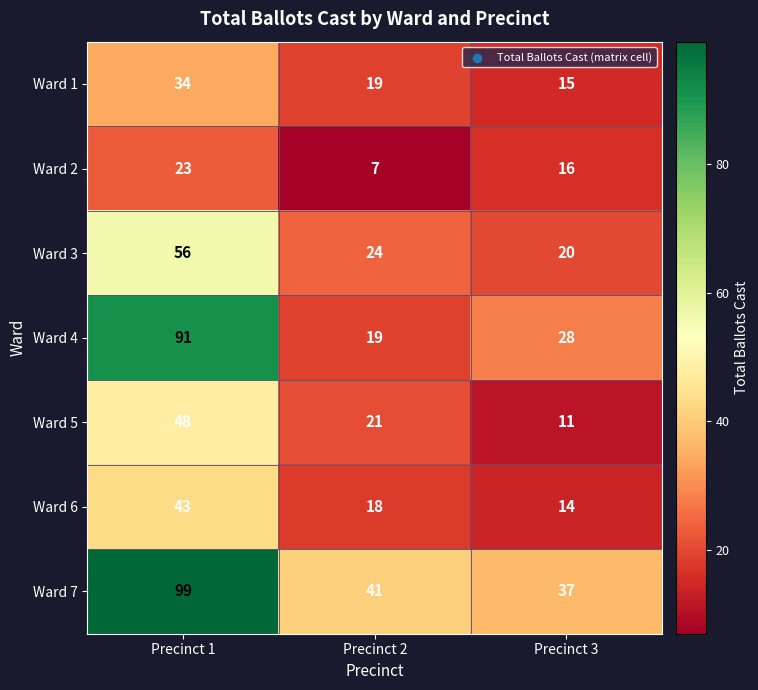

What is the average value of the Ward 2 series?

15